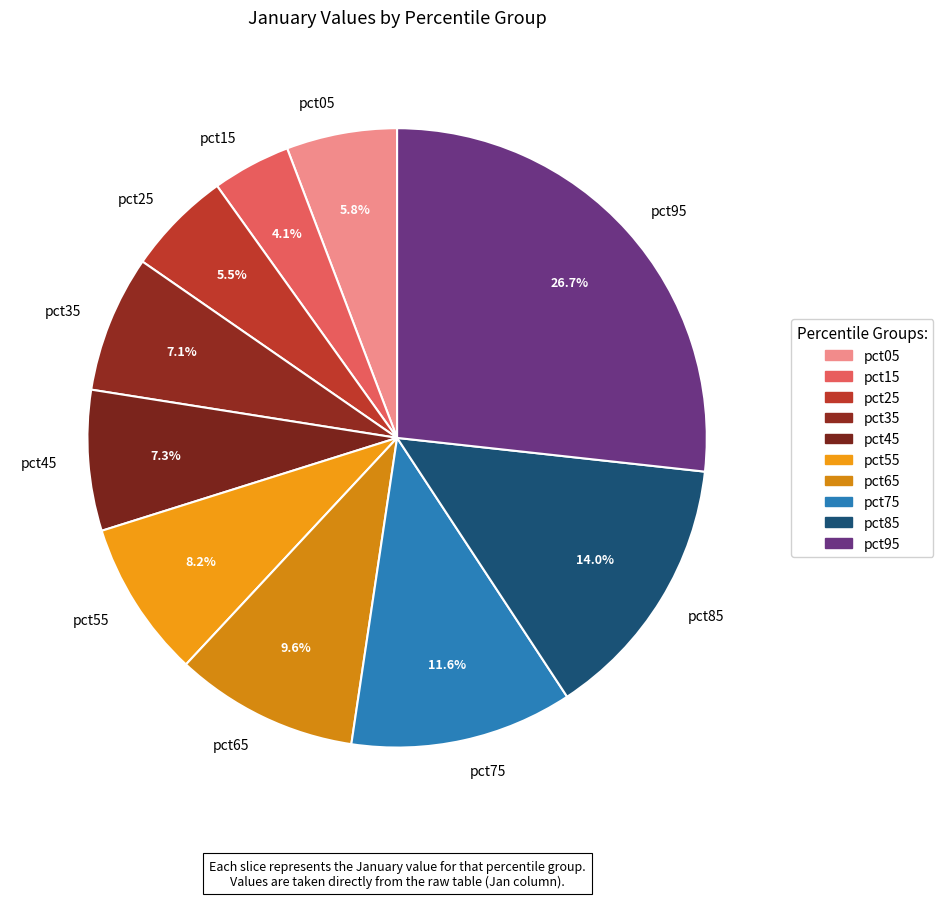

Do pct35 and pct25 together represent more than half of the pie?

No